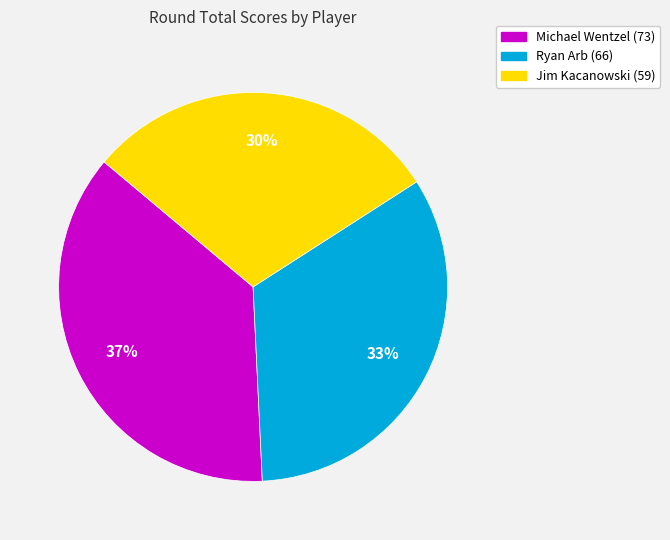

How many slices are in this pie chart?

3